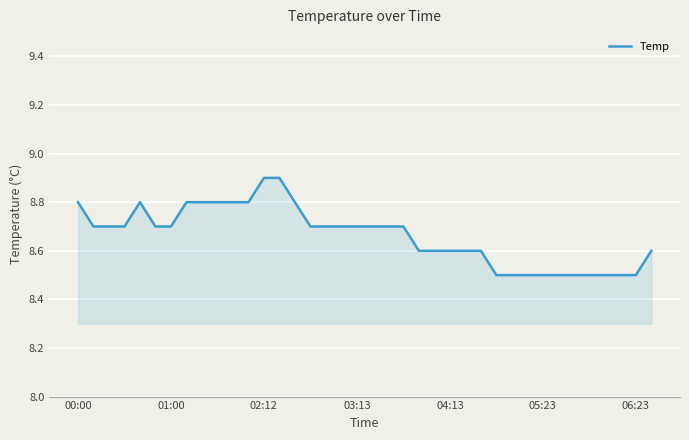

What is the difference between the maximum and minimum values?

0.4